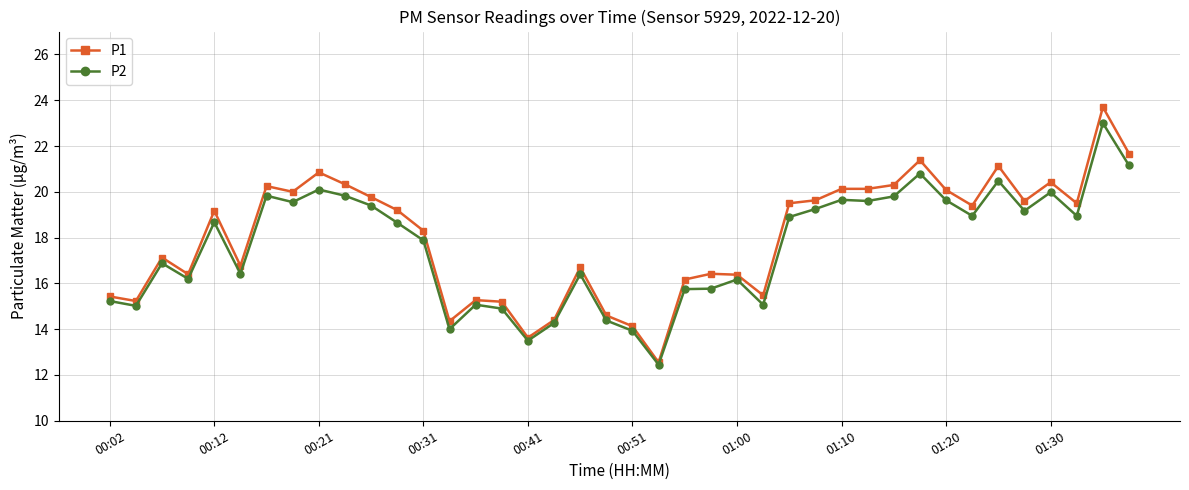

Which series has the largest range (max minus min)?

P1